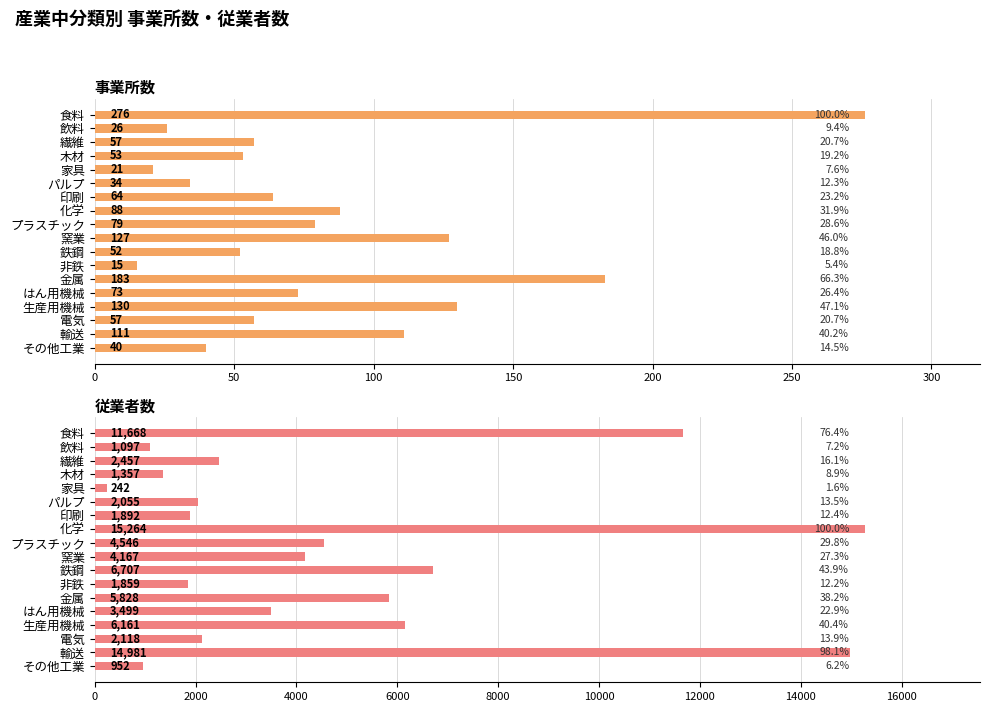

How many bars are there in total?

36